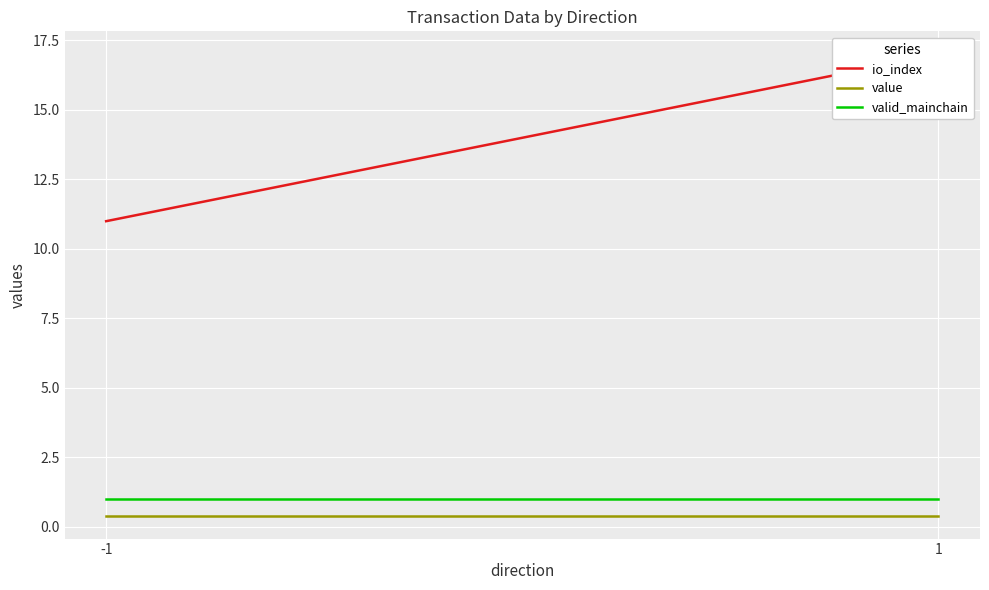

Is the value of value at 1 greater than the value of io_index at -1?

No